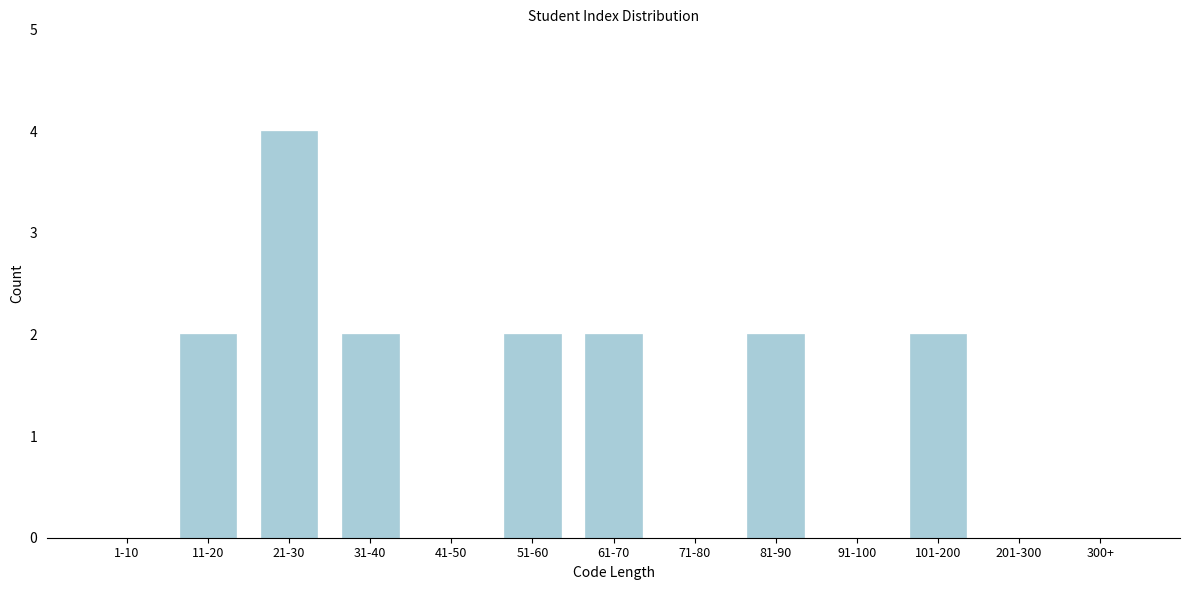

Reading right to left, what are all the values shown in this chart?

300+=0	201-300=0	101-200=2	91-100=0	81-90=2	71-80=0	61-70=2	51-60=2	41-50=0	31-40=2	21-30=4	11-20=2	1-10=0